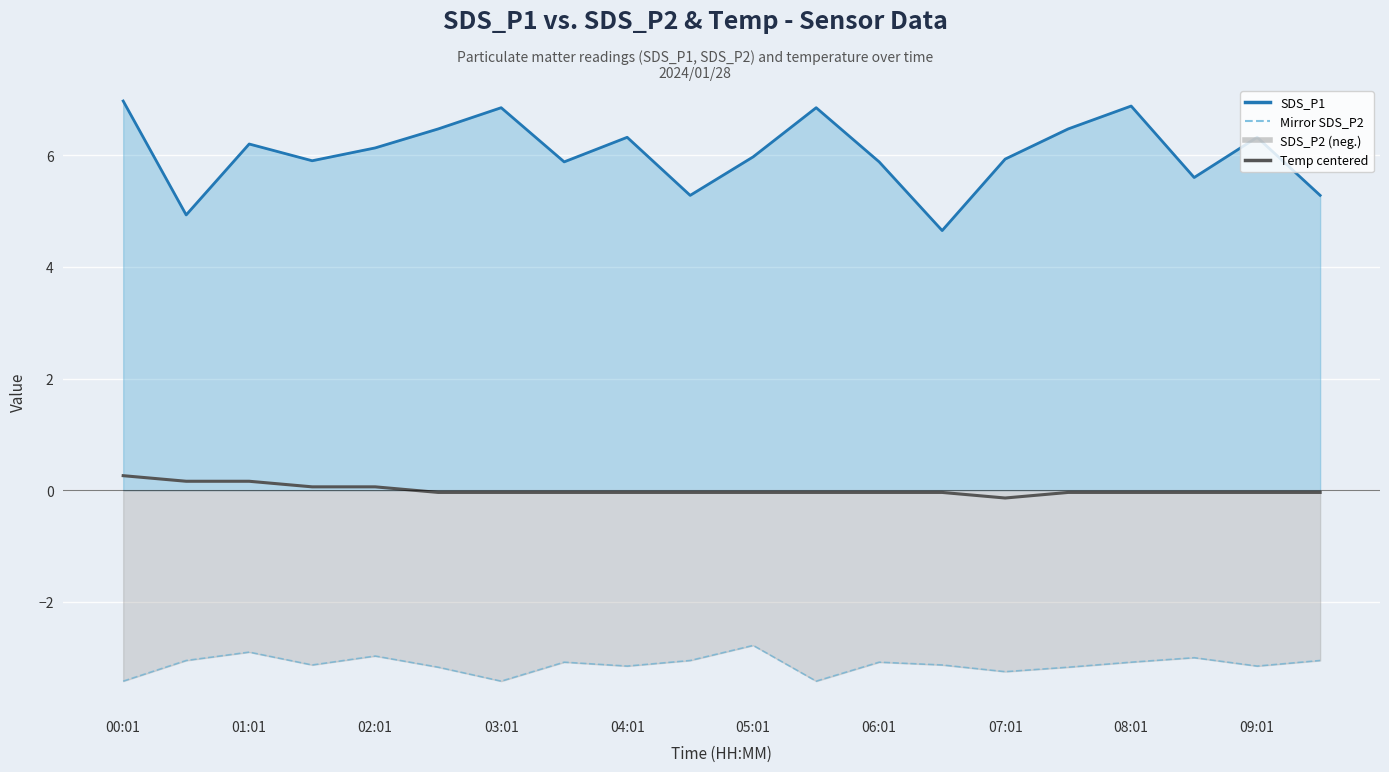

At which category does Temp (centered) reach its first local valley?

07:01